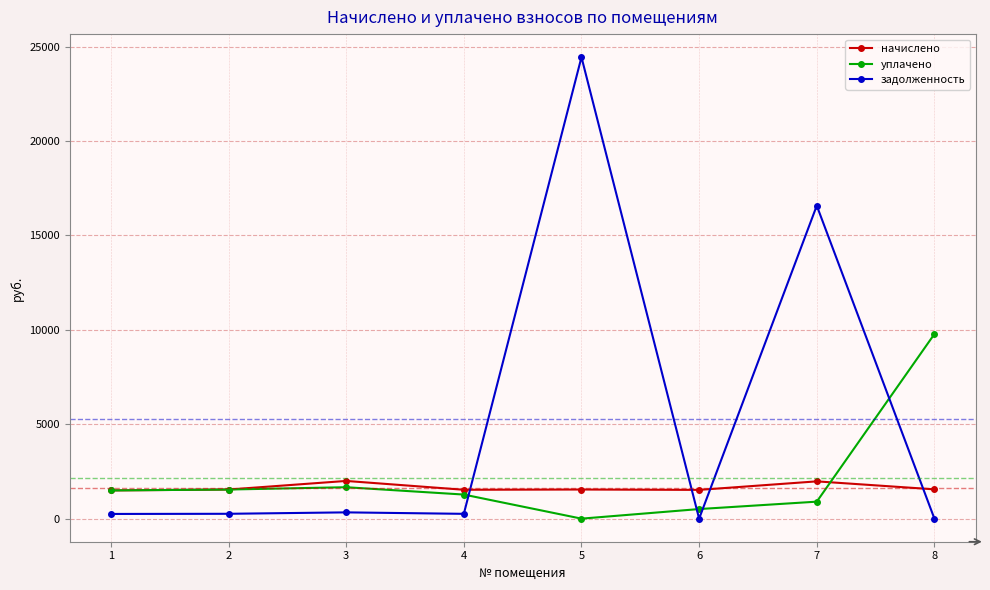

How many interior local peaks does the задолженность series have?

3